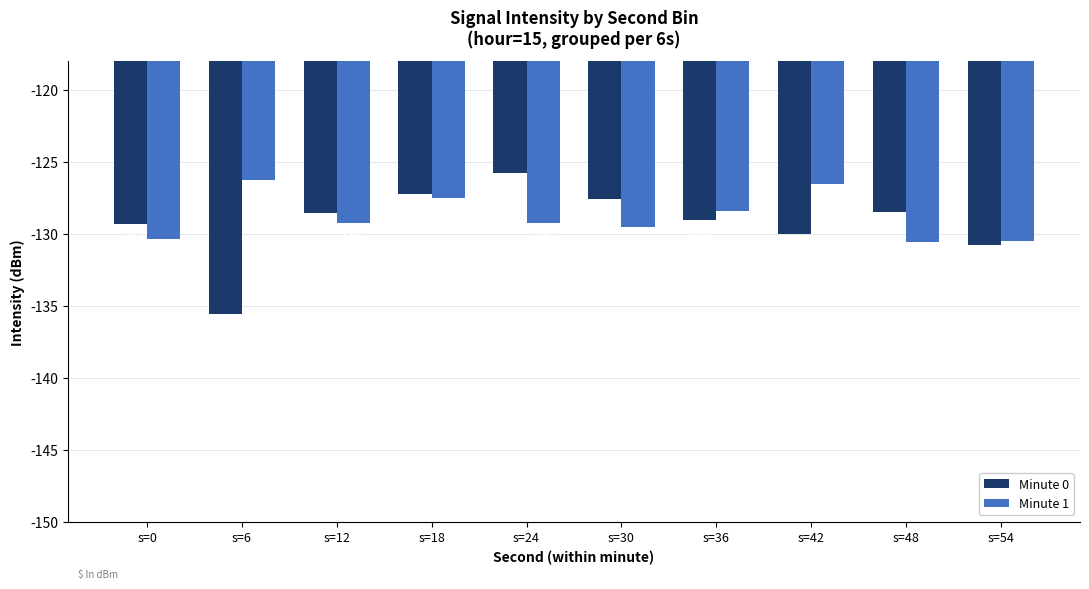

What is the difference between the highest and lowest values at s=0?

1.0